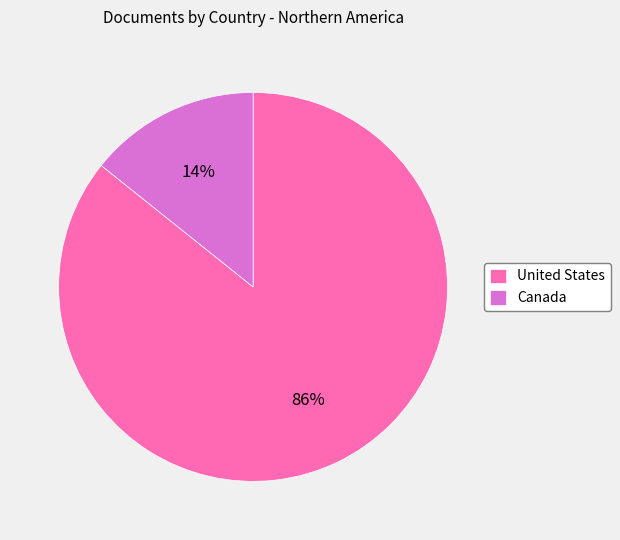

Do Canada and United States together represent more than half of the pie?

Yes